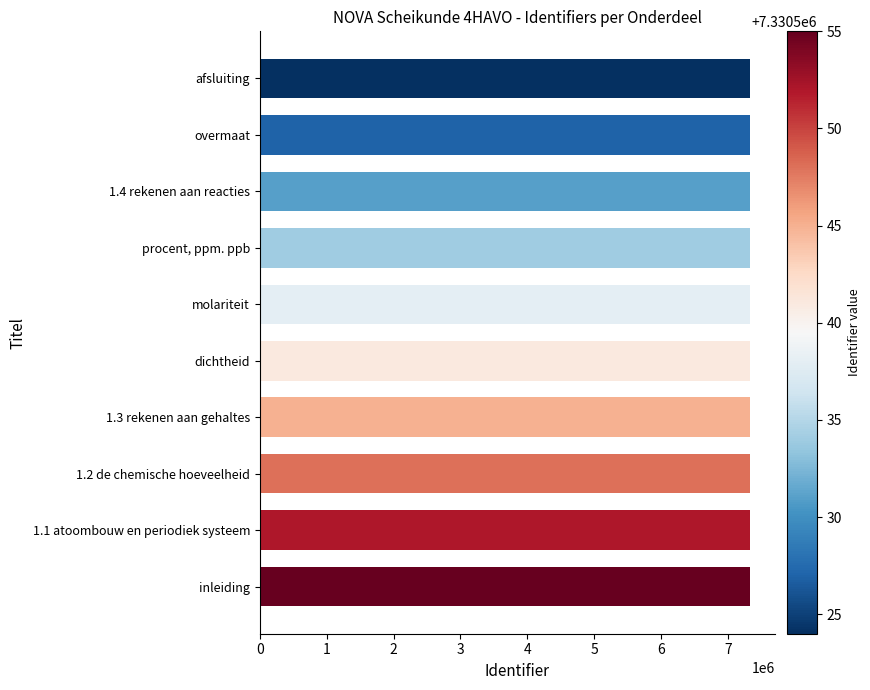

Does the chart contain stacked bars?

No